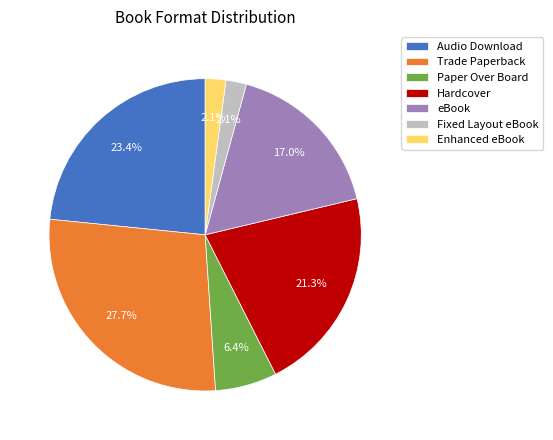

How much of the chart is everything except Trade Paperback?

72.3%